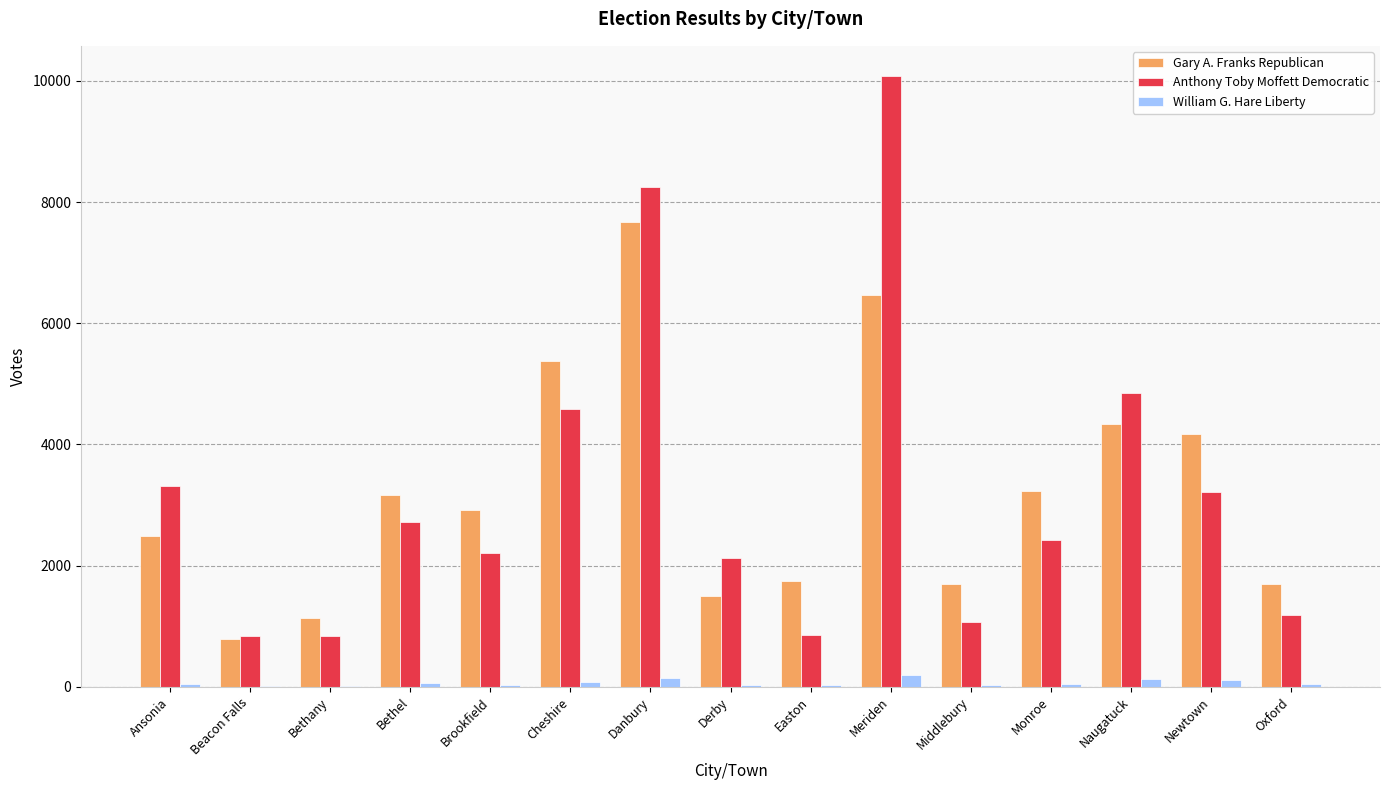

Is it true that Gary A. Franks Republican equals 919 at Monroe?

False